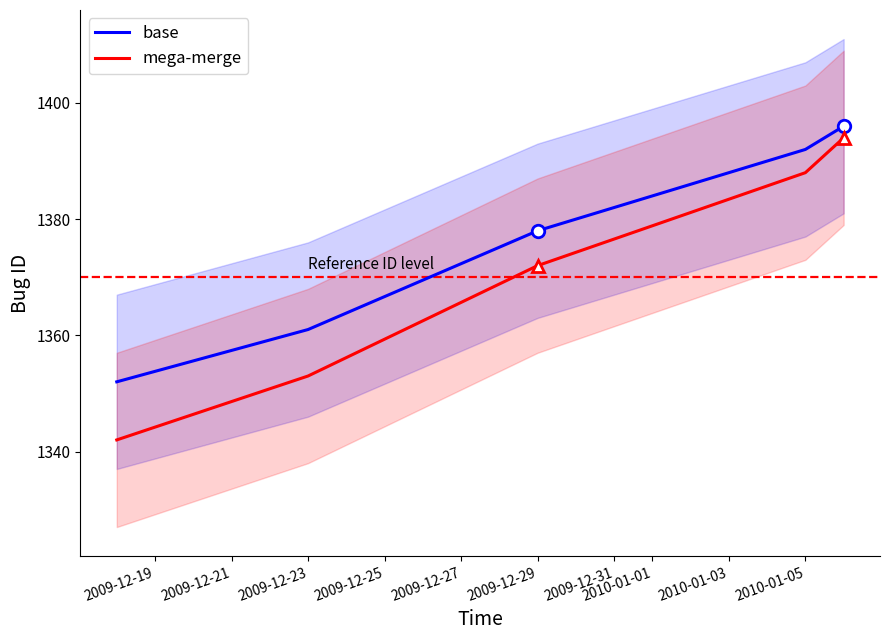

What is the difference between the second highest and minimum values in the mega-merge series?

46